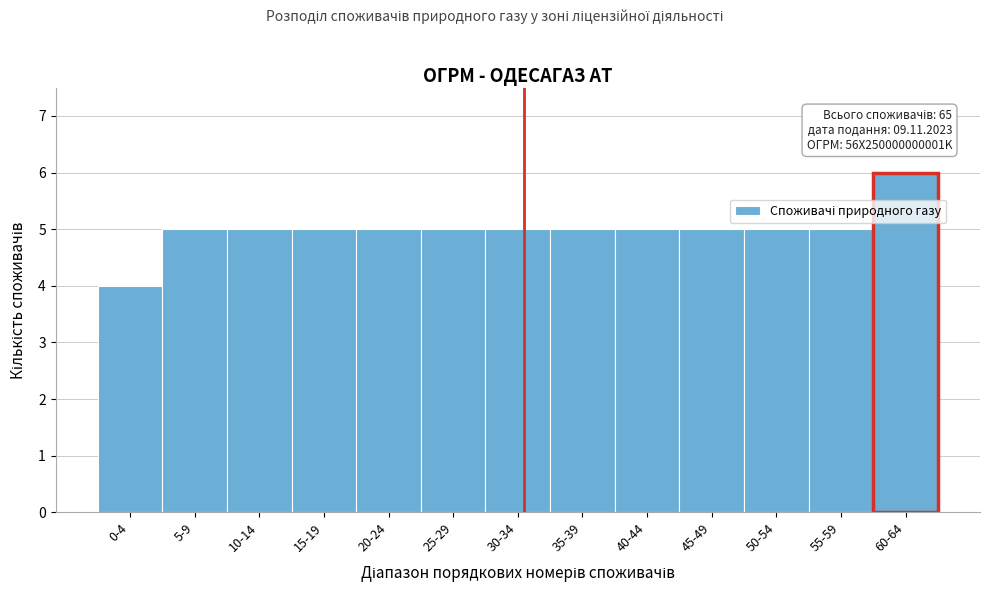

Reading left to right, transcribe all the data shown in this chart.

0-4=4	5-9=5	10-14=5	15-19=5	20-24=5	25-29=5	30-34=5	35-39=5	40-44=5	45-49=5	50-54=5	55-59=5	60-64=6